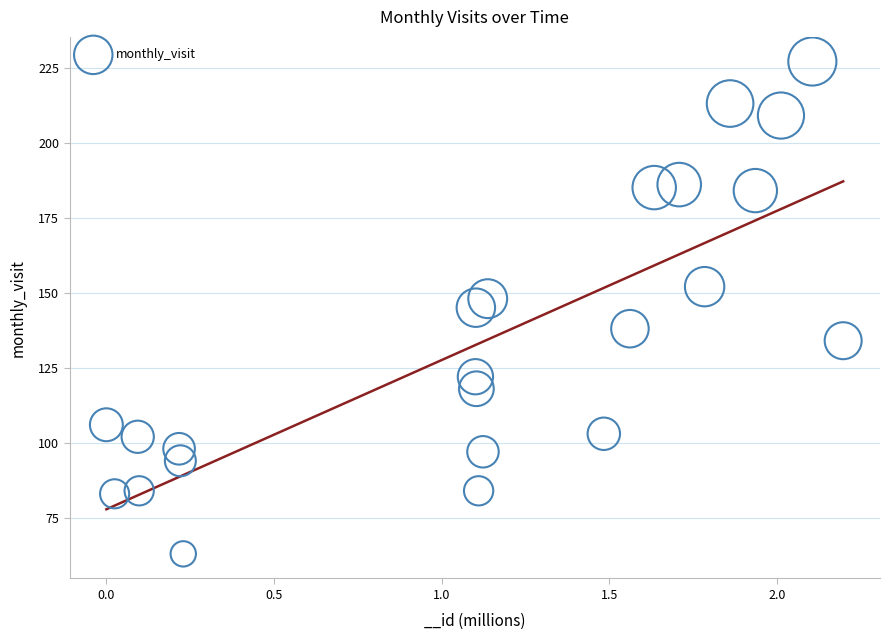

What is the range of Y values (max minus min)?

164